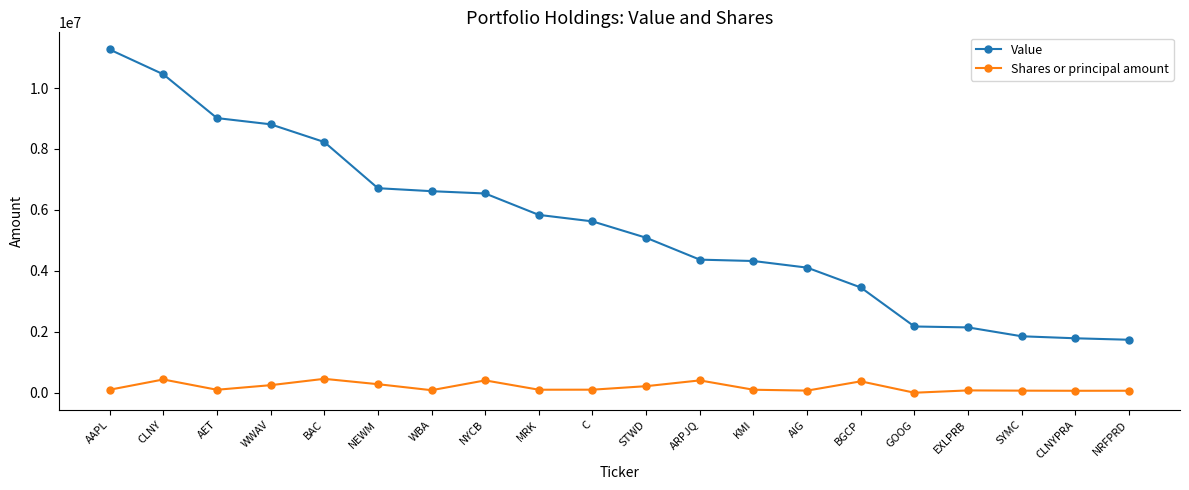

Is this an area chart (filled region under the line)?

No